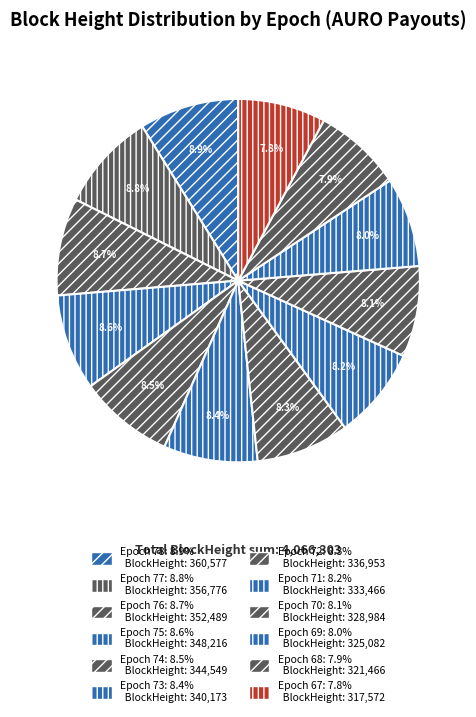

How many slices are in this pie chart?

12